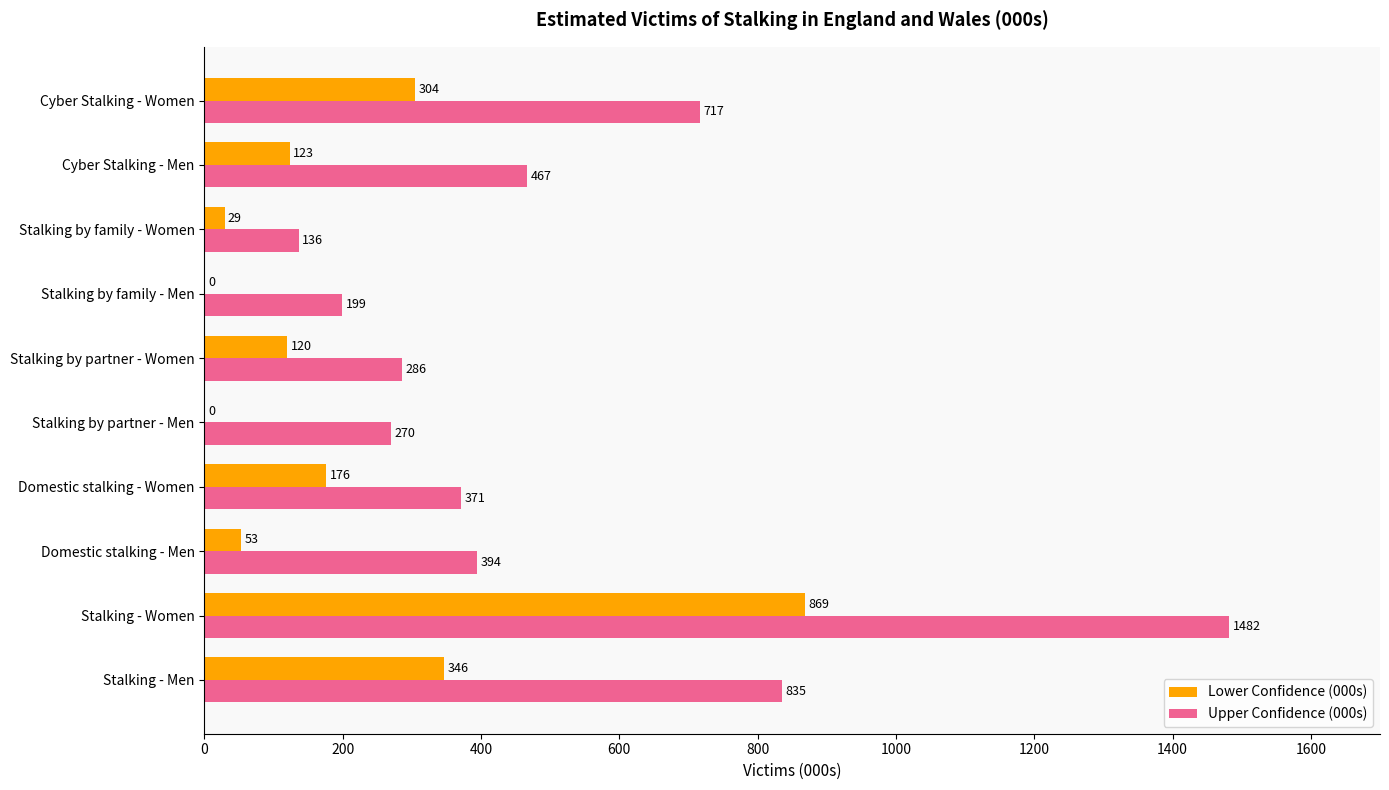

At which category is the sum across all series the highest?

Stalking - Women